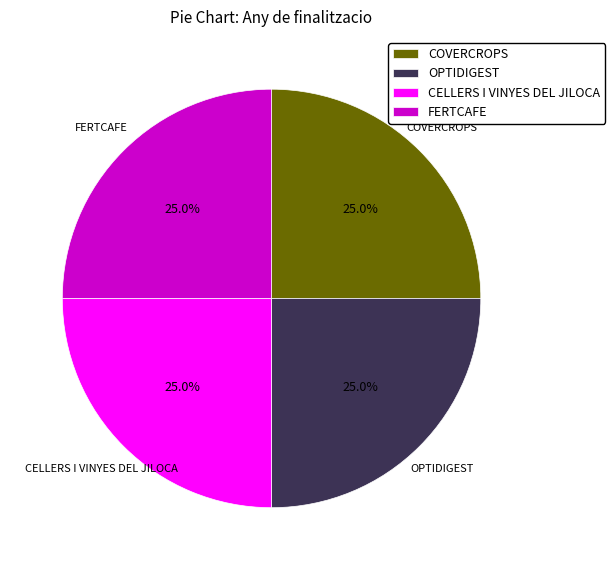

What percentage is the COVERCROPS slice, to the nearest percent?

25%